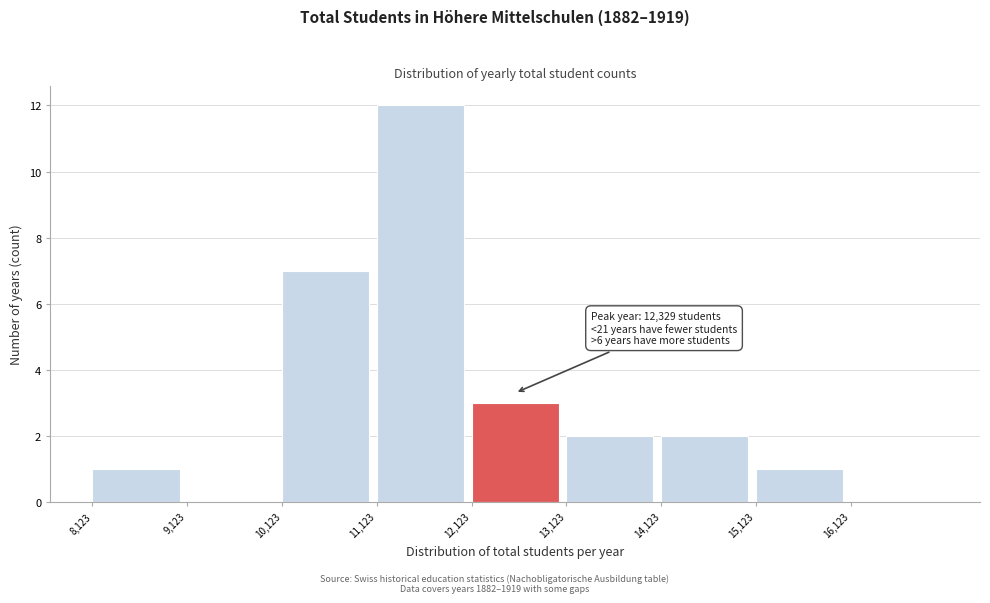

Which range on the x-axis has the tallest bar?

11100 to 12100